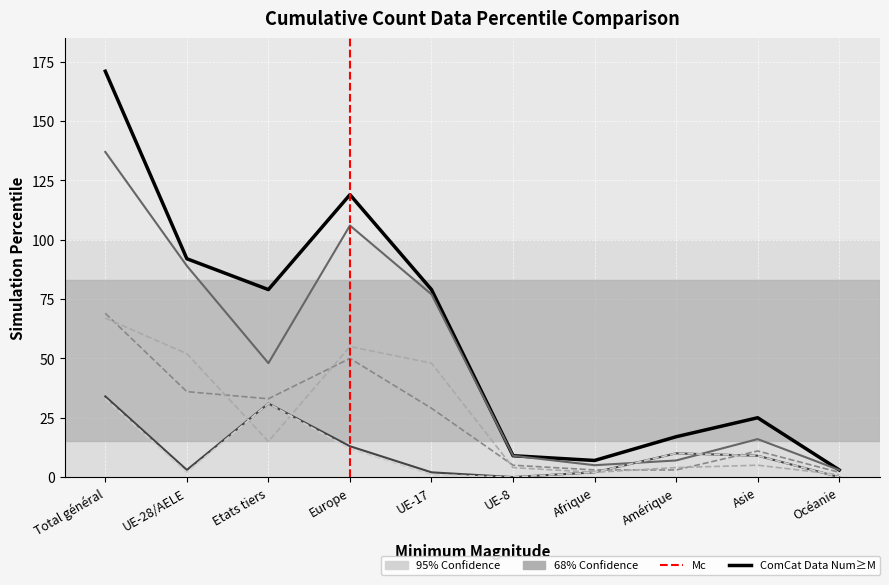

What is the difference between the highest and lowest values at UE-28/AELE?

90